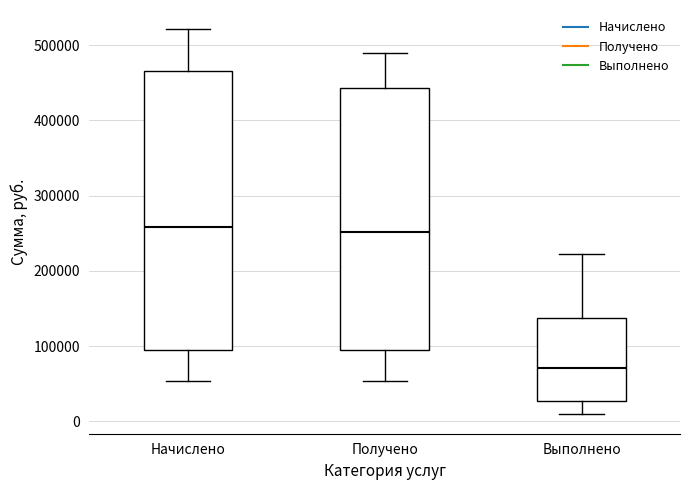

Comparing the boxes themselves (not the whiskers), which one is the tallest?

Начислено